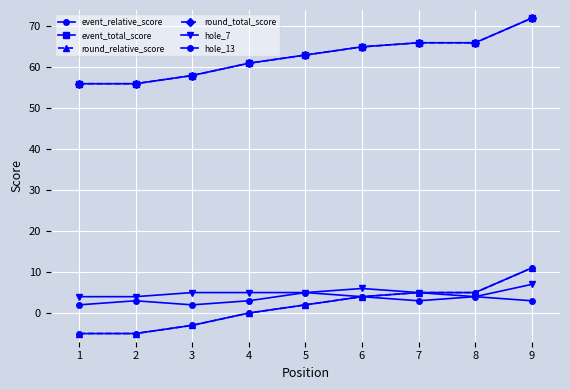

Reading left to right, what are all the values shown in this chart?

event_relative_score: -5	-5	-3	0	2	4	5	5	11
event_total_score: 56	56	58	61	63	65	66	66	72
round_relative_score: -5	-5	-3	0	2	4	5	5	11
round_total_score: 56	56	58	61	63	65	66	66	72
hole_7: 4	4	5	5	5	6	5	4	7
hole_13: 2	3	2	3	5	4	3	4	3